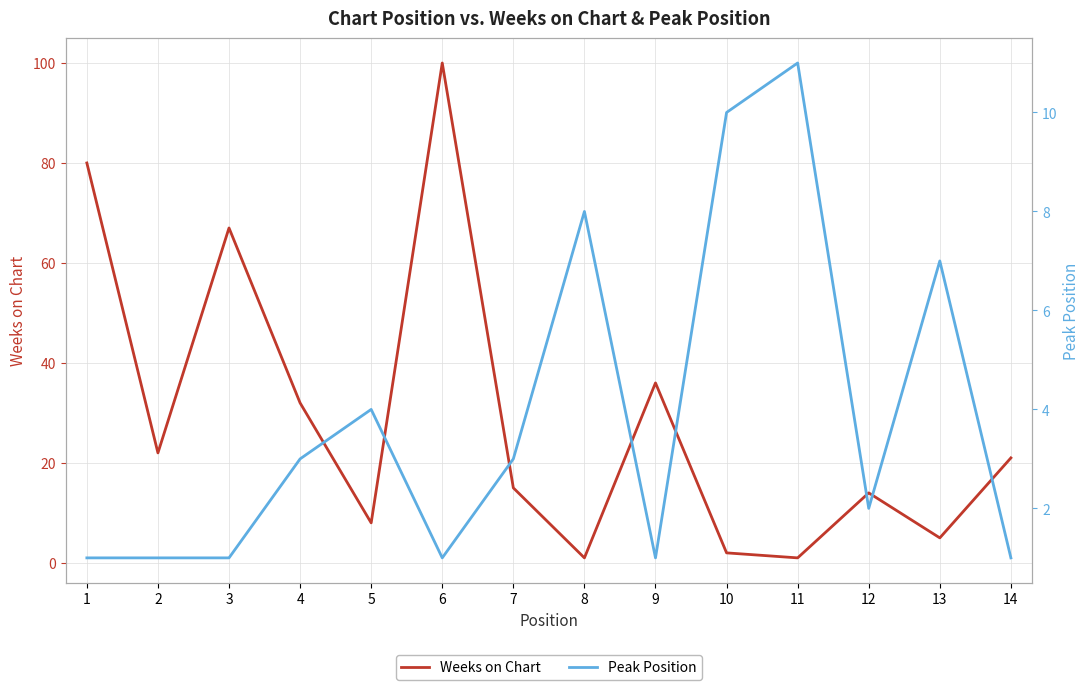

What is the value of the Weeks on Chart point at the 3rd from the left?

67